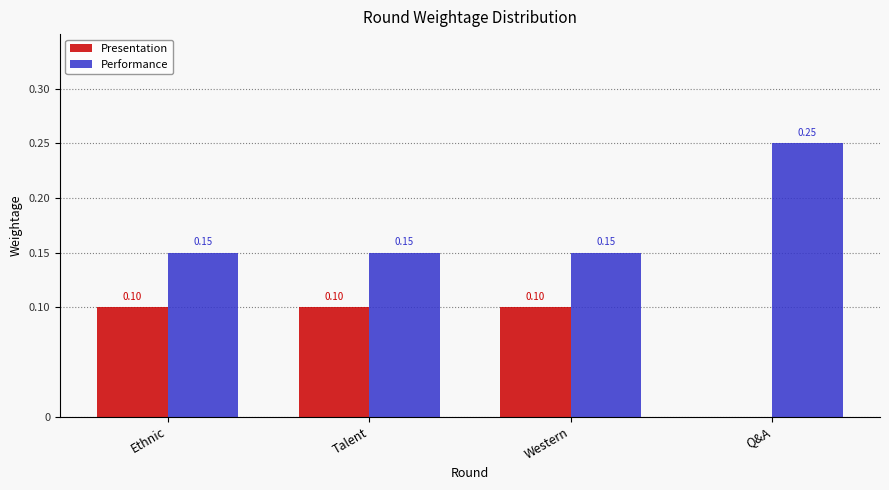

The Performance series shows 0.1 at Talent. True or false?

True